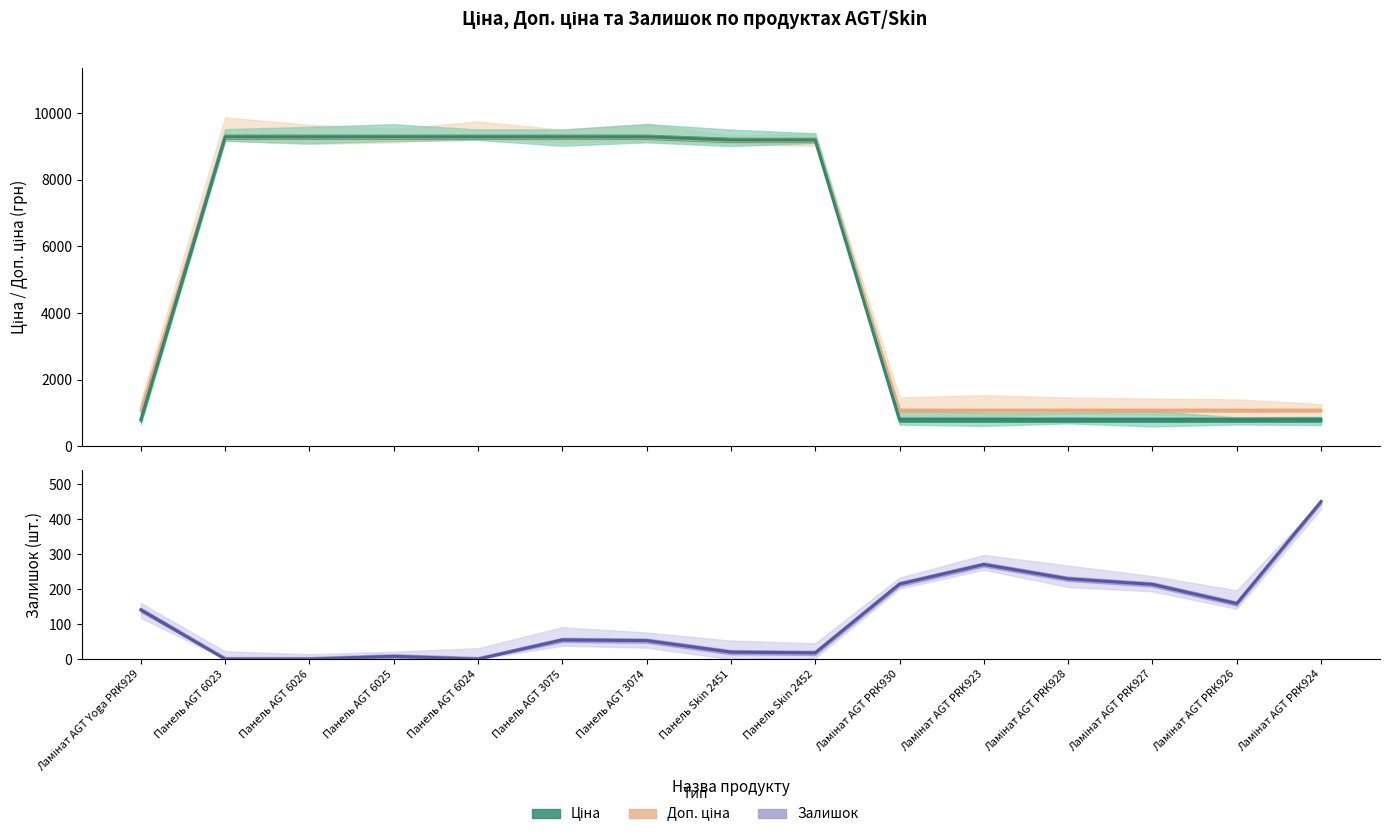

What position from the left is Ламінат AGT PRK923?

11